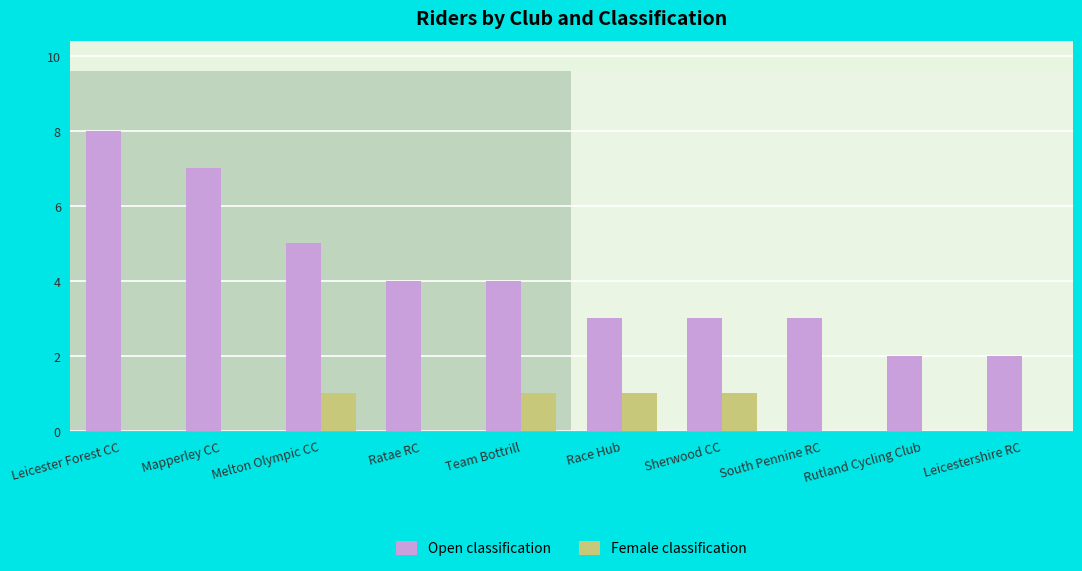

What is the approximate value of Open at Race Hub?

3